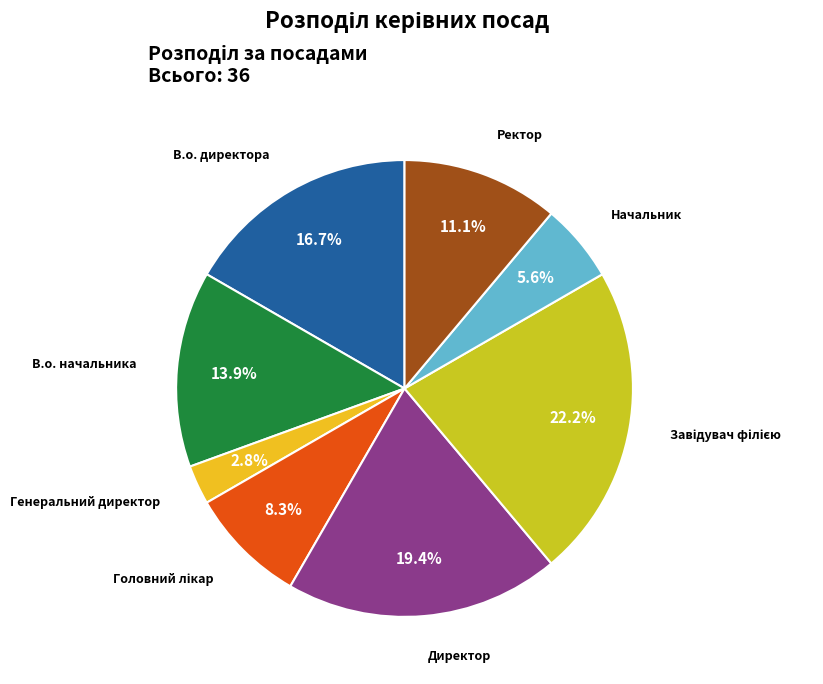

Is it true that В.о. начальника is 14% of the pie?

True